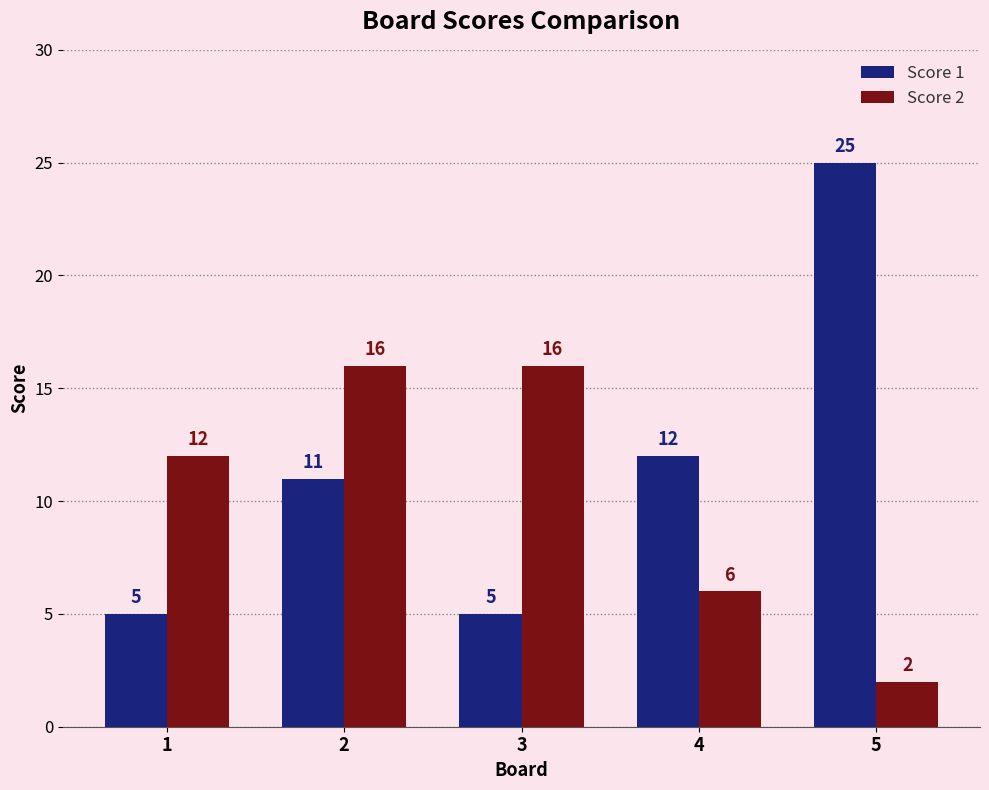

List the series in order of their overall mean, highest first.

Score 1, Score 2